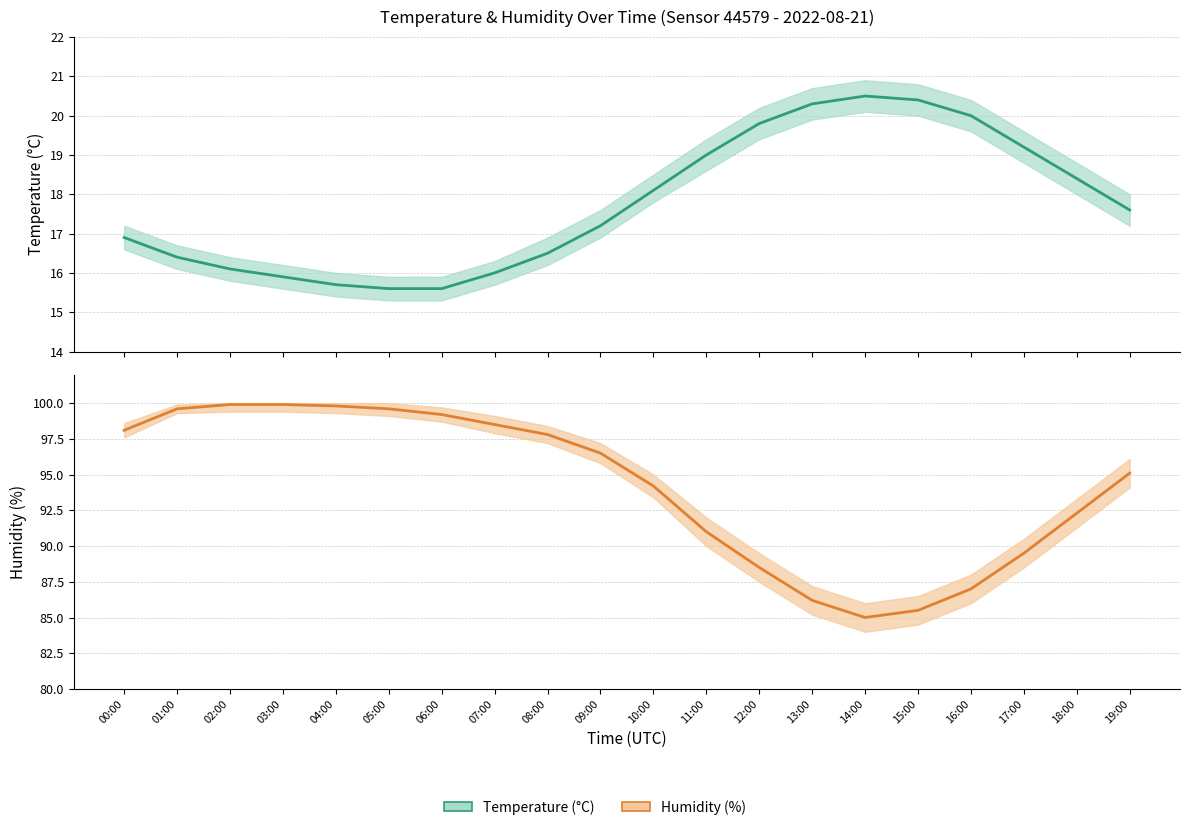

What is the minimum value for temperature?

15.6